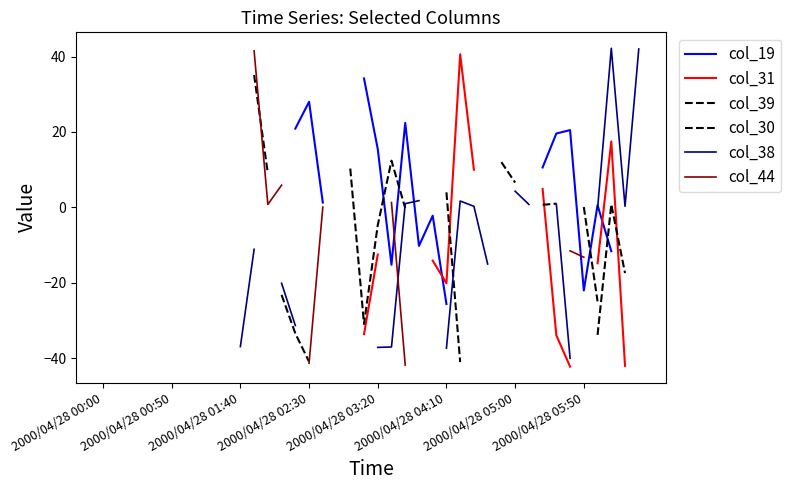

Does the chart have visible grid lines?

No